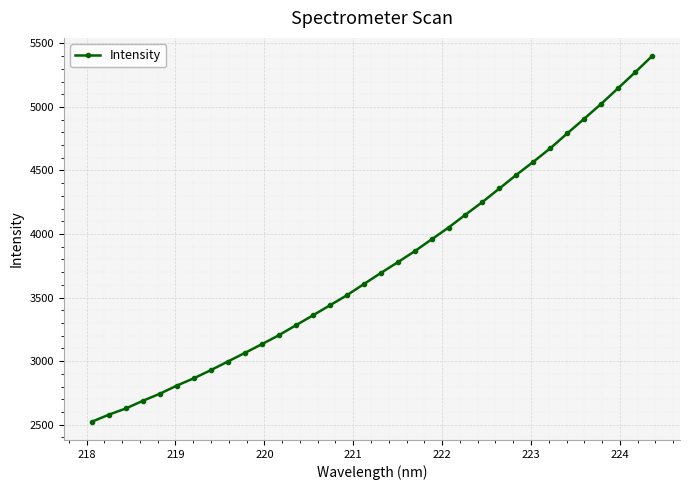

What is the minimum value shown in the chart?

2523.6